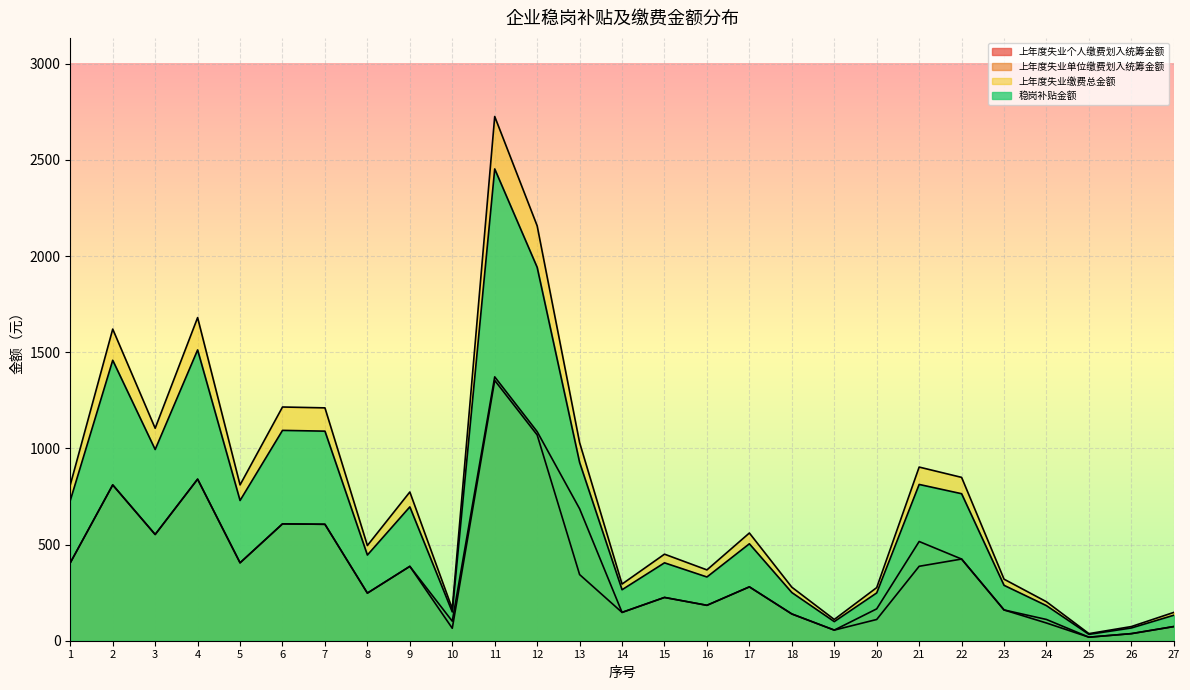

At 21, list the series in order from smallest to largest.

上年度失业个人缴费划入统筹金额, 上年度失业单位缴费划入统筹金额, 稳岗补贴金额, 上年度失业缴费总金额